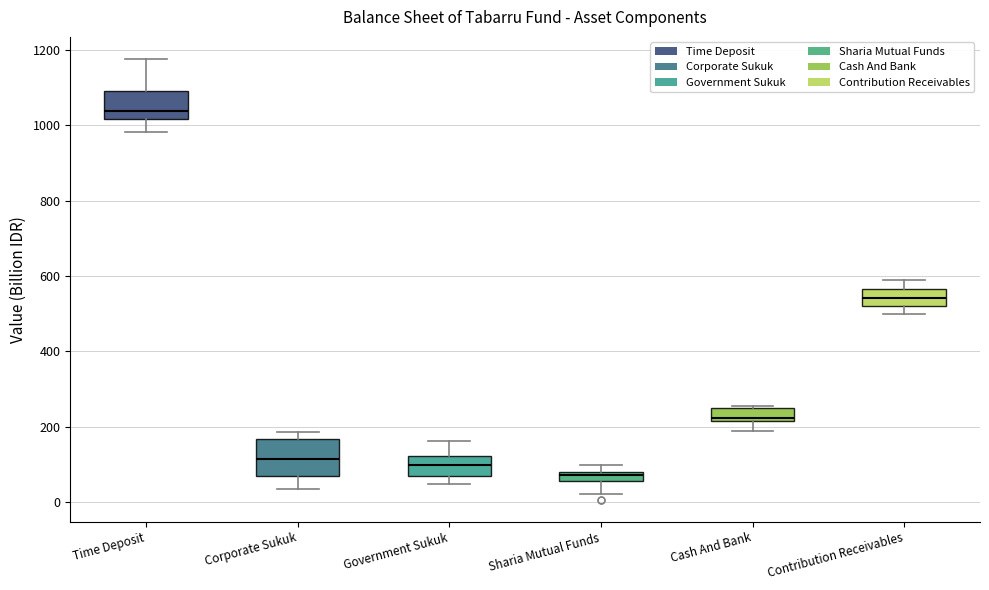

Where does the lower whisker of the box for Time Deposit end on the y-axis? The values are not printed on the chart, so give them approximately, as read against the axis.

980